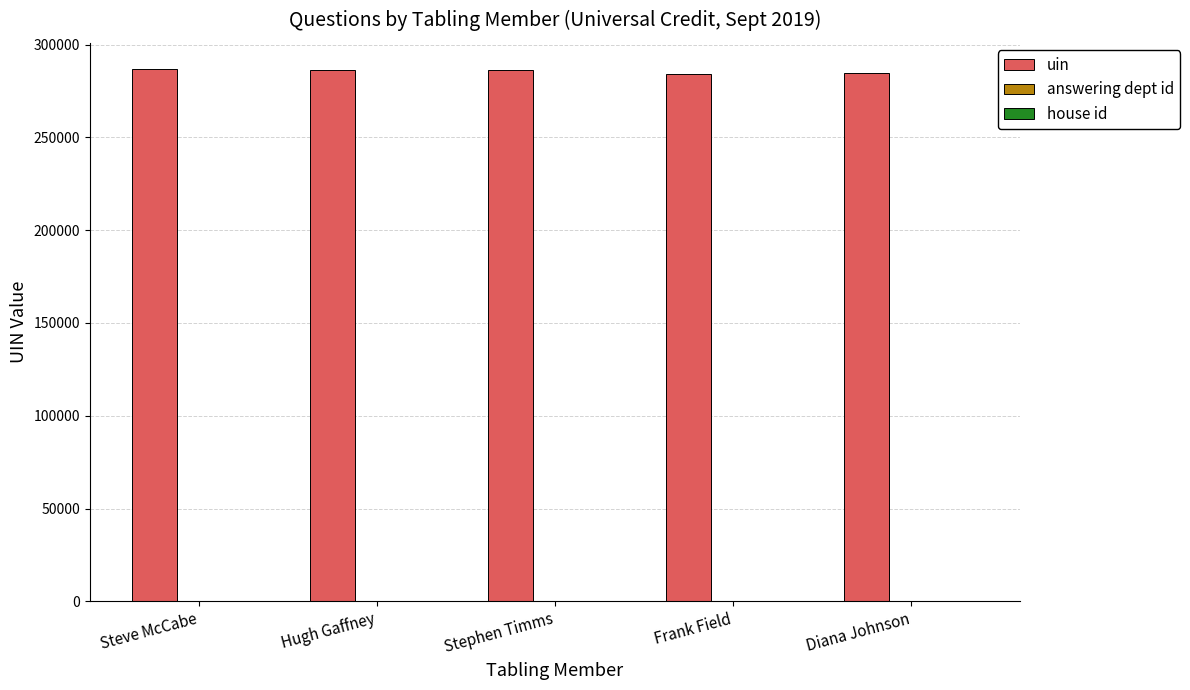

Is it true that uin equals 286335.0 at Hugh Gaffney?

True